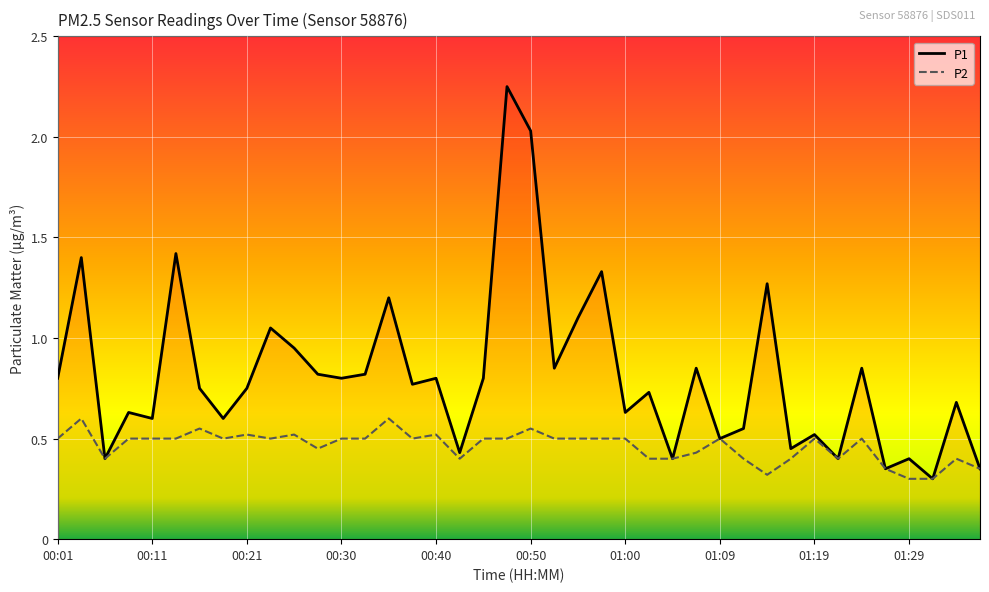

Rank the series by their average value, from lowest to highest.

P2, P1